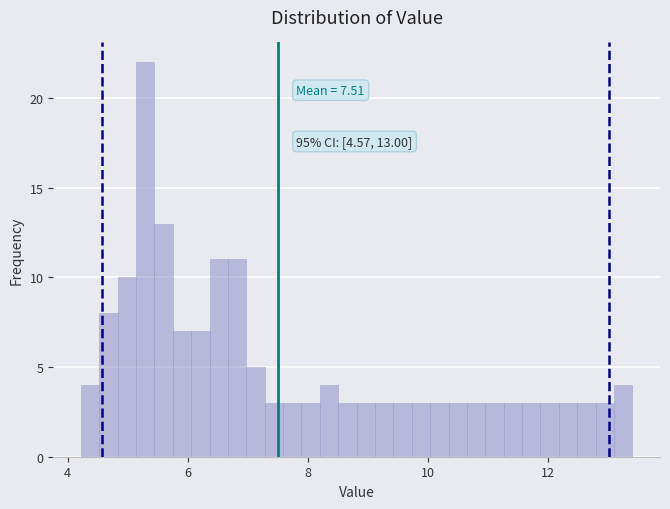

Read against the x-axis, roughly where is the centre of the tallest bar?

5.2